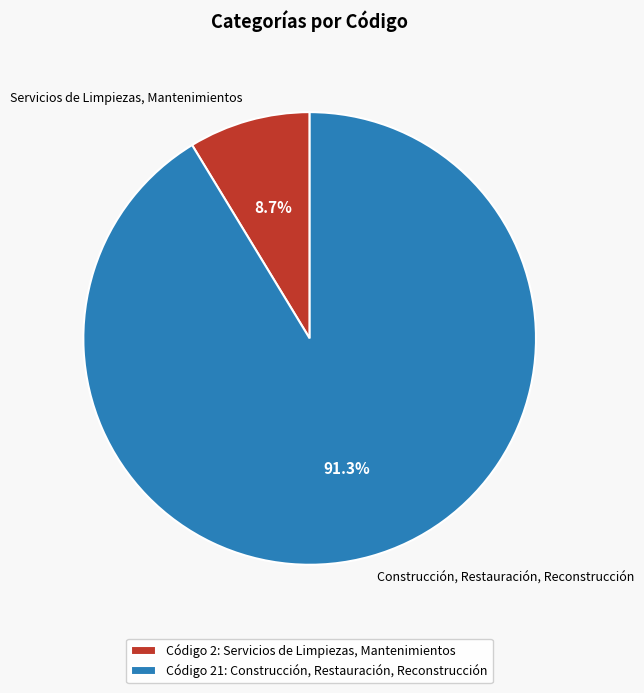

What is the smallest slice in the pie chart?

Servicios de Limpiezas, Mantenimientos